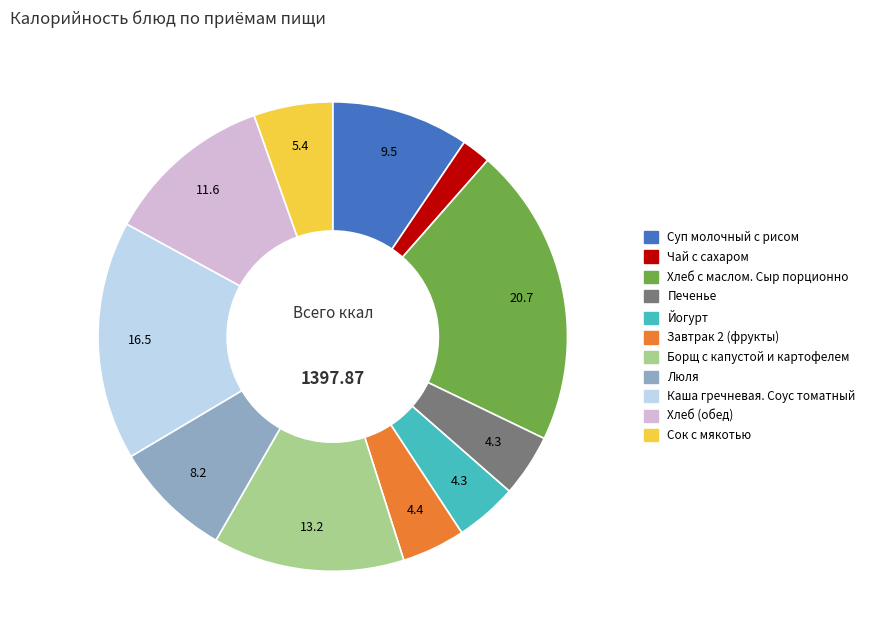

What is the ratio of the value at Хлеб (обед) to the value at Люля?

1.4